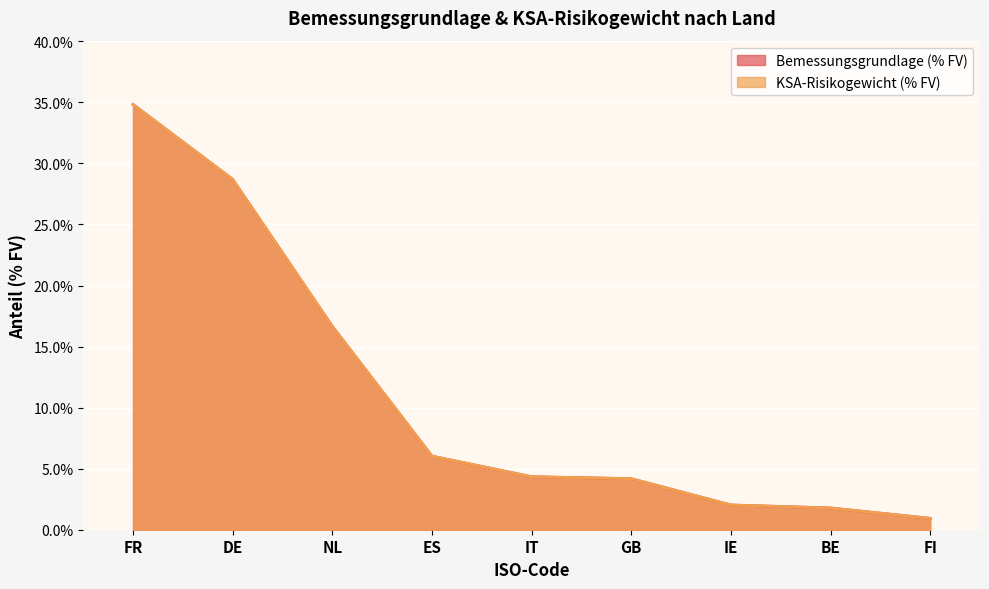

What is the greatest value displayed?

34.8